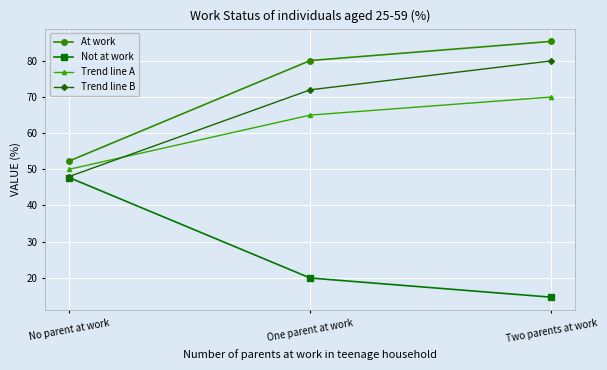

The Trend line A series shows 50.0 at No parent at work. True or false?

True